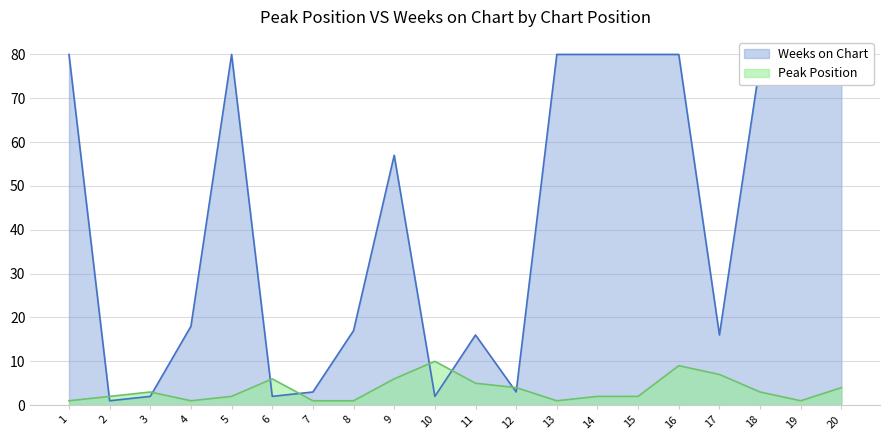

Between which two adjacent categories do Peak Position and Weeks on Chart first intersect?

1 and 2